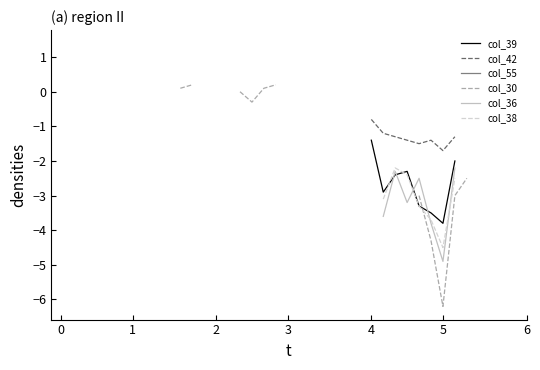

True or false: col_36 and col_42 cross at least once.

False